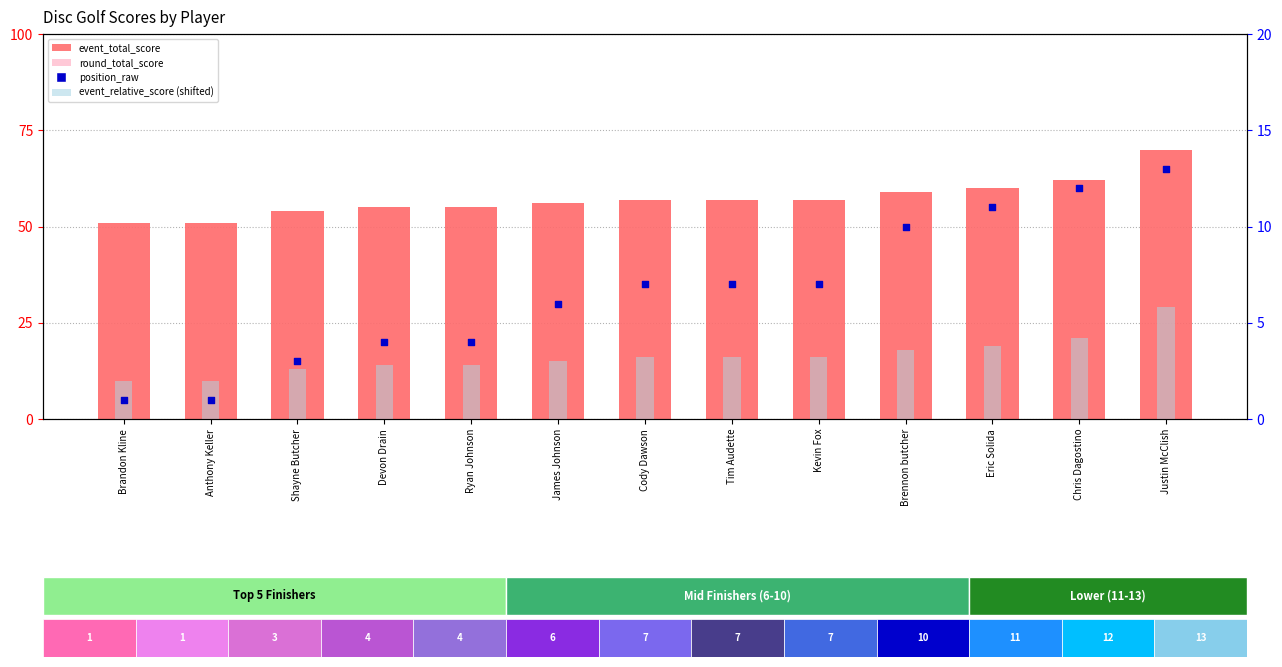

At how many categories does at least one series exceed 46?

13